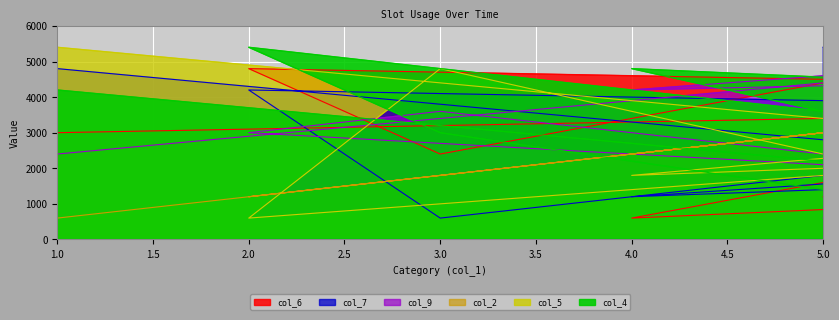

Which category has the highest value in the col_7 series?

5